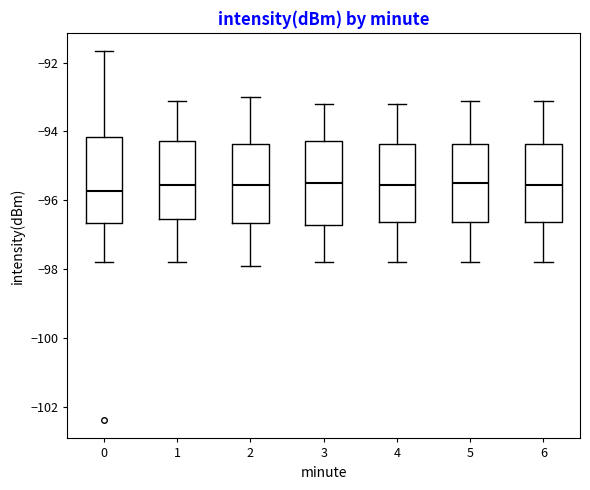

Reading left to right, transcribe this box plot: for each box, give where its median line is, the range the box spans, and where its two whiskers end, as read against the y-axis. The values are not printed on the chart, so give them approximately, as read against the axis.

0: median -95.8, box -96.6 to -94.2, whiskers -97.8 to -91.6
1: median -95.6, box -96.6 to -94.2, whiskers -97.8 to -93.0
2: median -95.6, box -96.6 to -94.4, whiskers -97.8 to -93.0
3: median -95.4, box -96.8 to -94.2, whiskers -97.8 to -93.2
4: median -95.6, box -96.6 to -94.4, whiskers -97.8 to -93.2
5: median -95.4, box -96.6 to -94.4, whiskers -97.8 to -93.0
6: median -95.6, box -96.6 to -94.4, whiskers -97.8 to -93.0